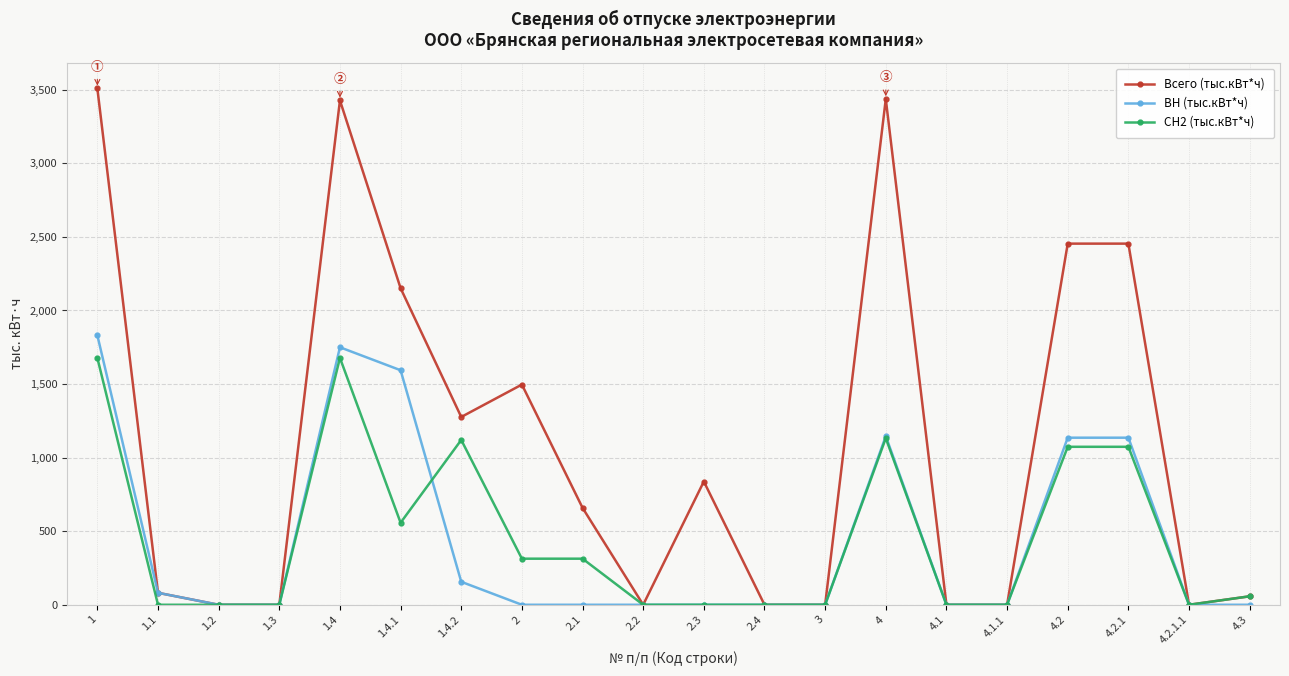

True or false: СН2 (тыс.кВт*ч) has more than 0 interior local peaks.

True